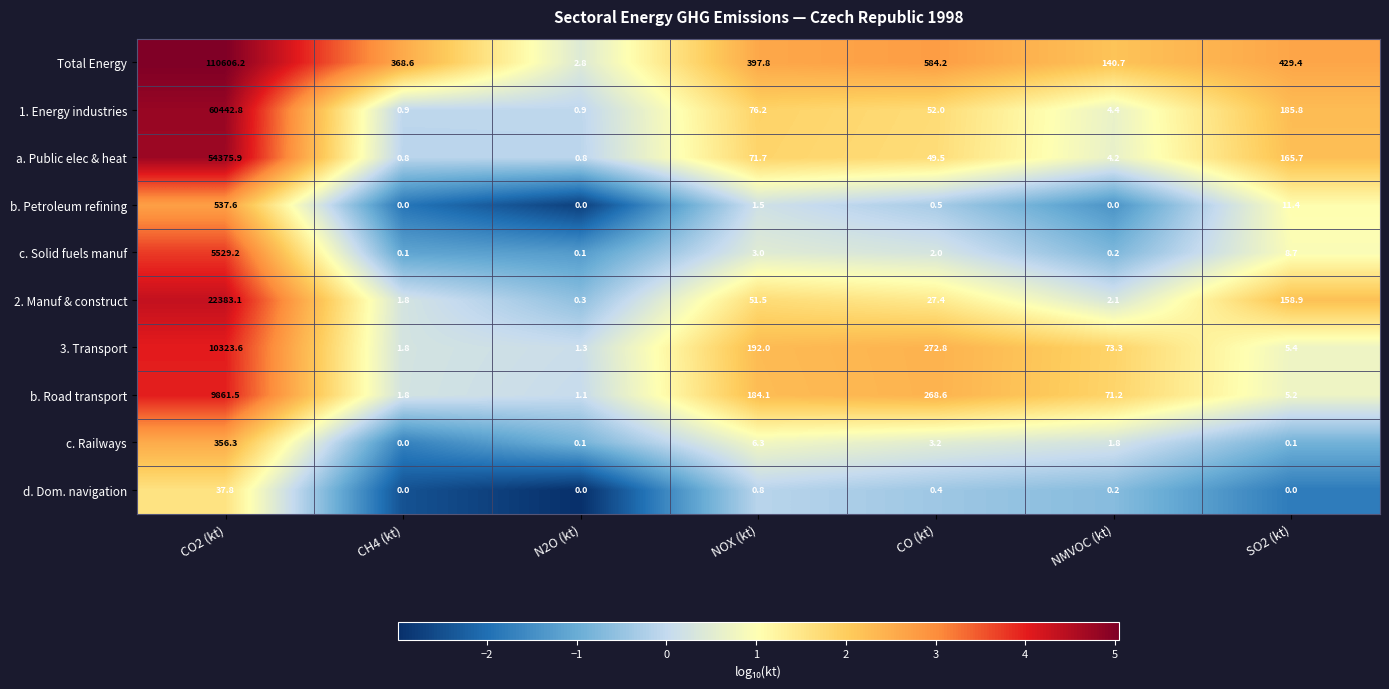

At which label does b. Road transport first exceed 71?

CO2 (kt)